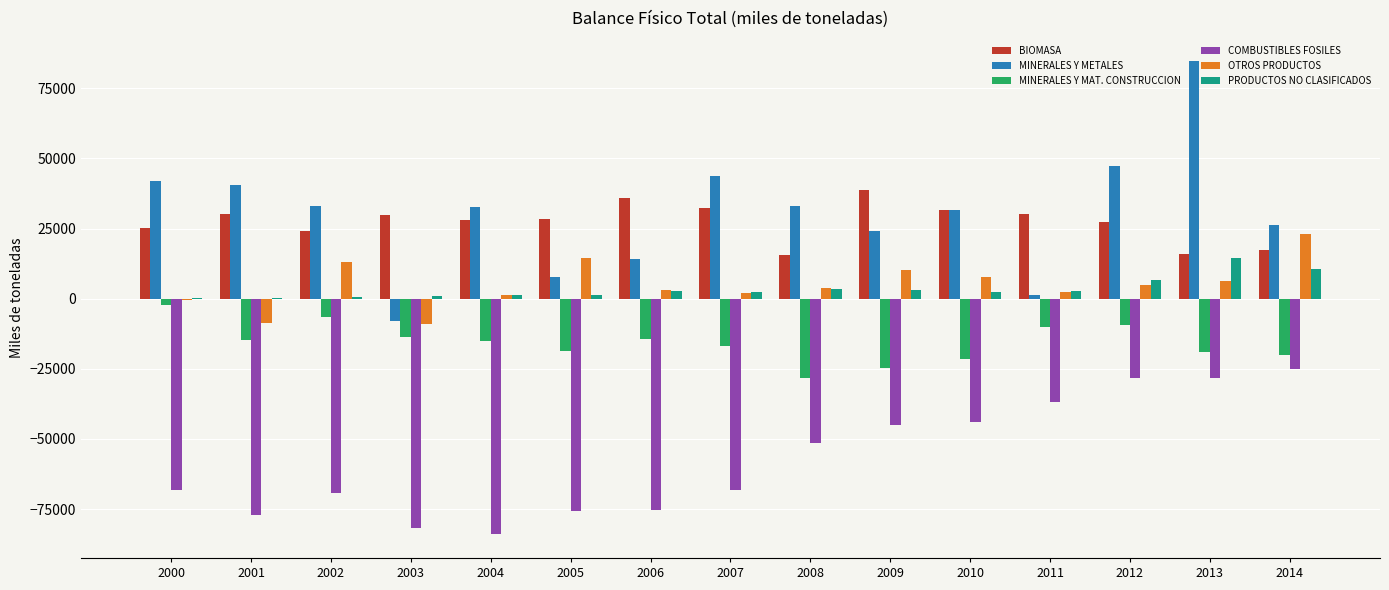

What is the approximate value of MINERALES Y METALES at 2009?

24099.0